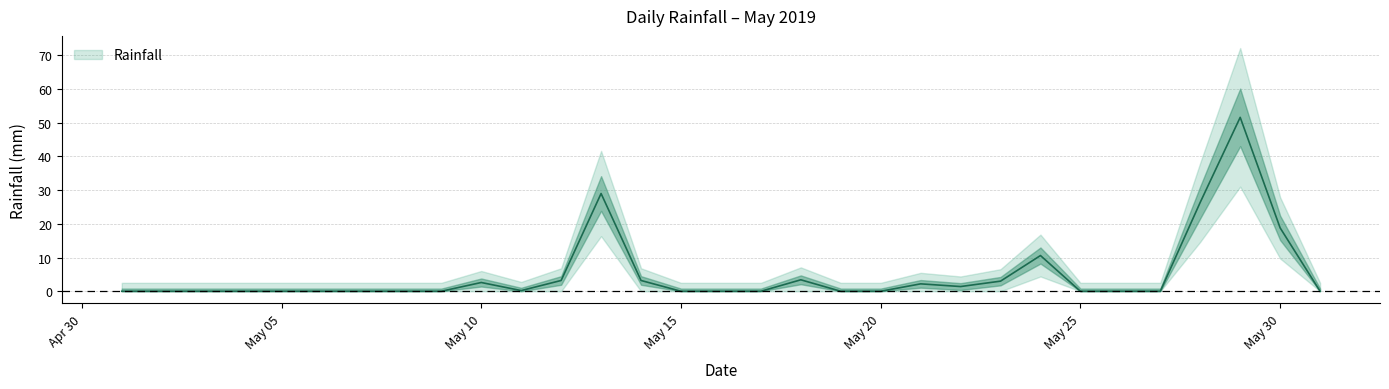

True or false: the data shows 0.0 at 2019-05-06.

True